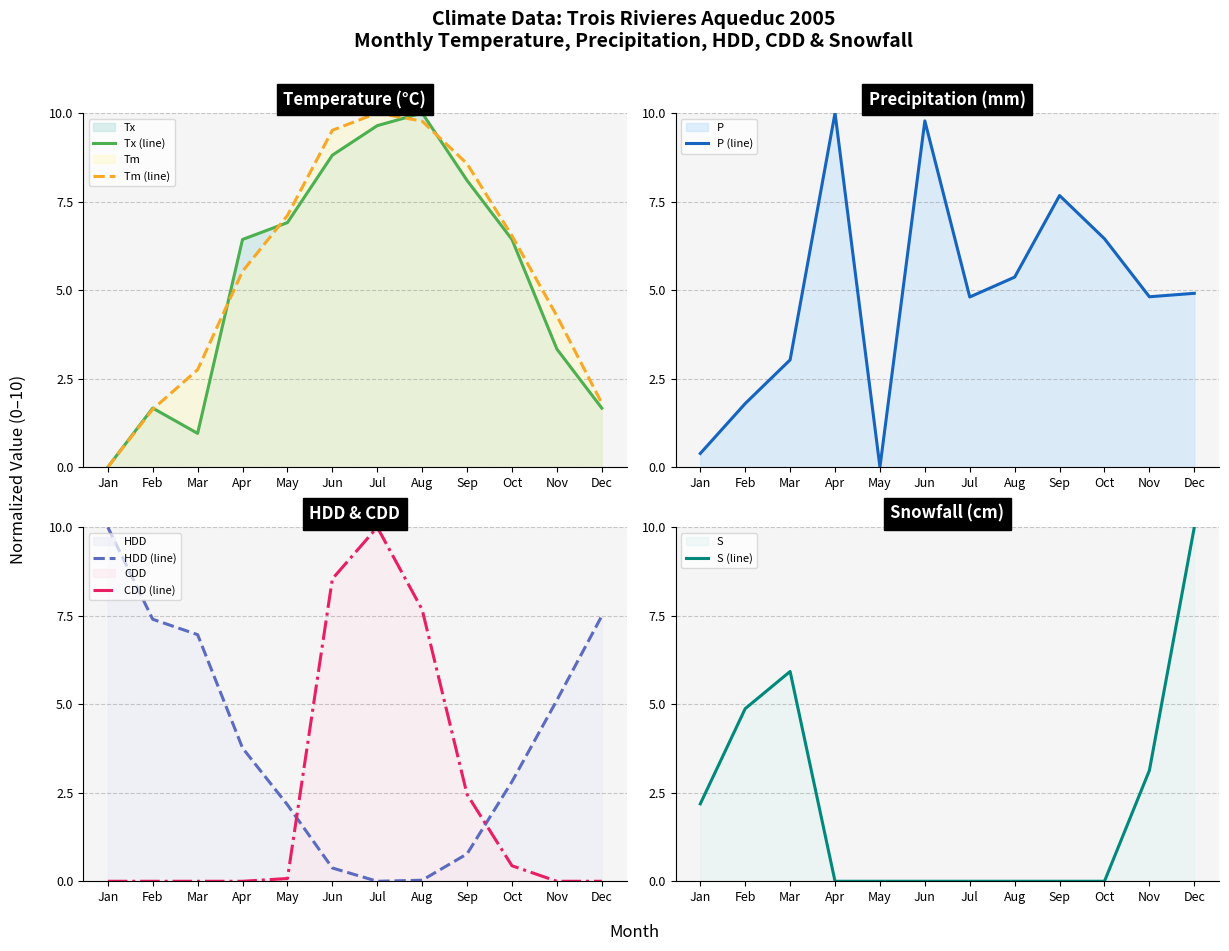

What is the difference between the second highest and minimum values in the Tm (line) series?

9.8